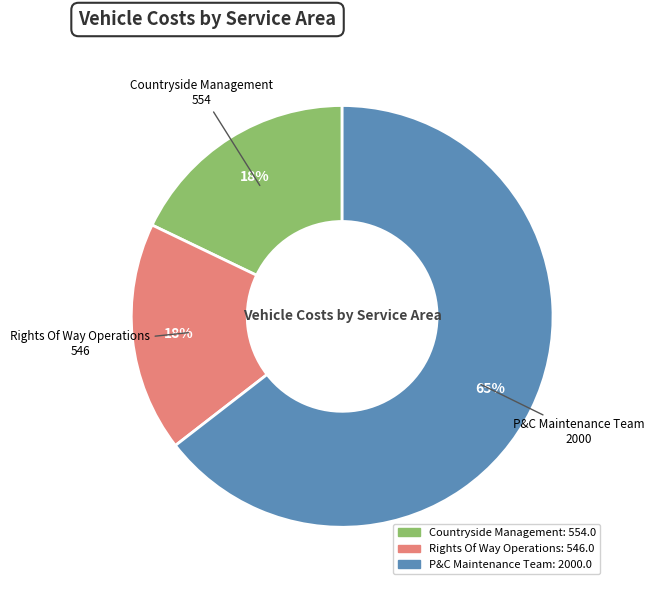

How many segments does this pie chart have?

3